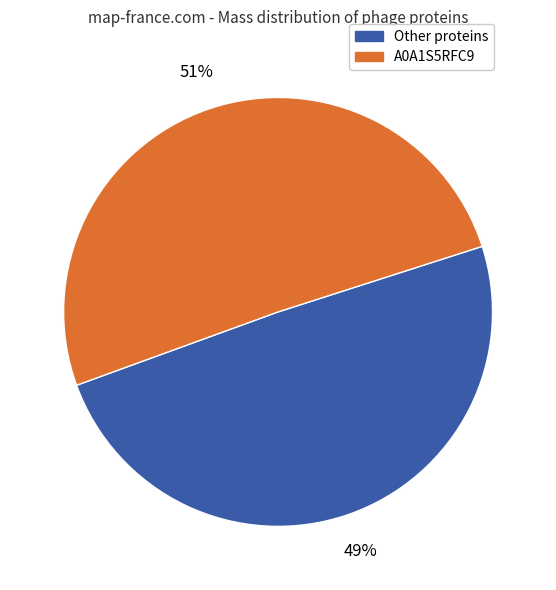

Is there any slice that represents more than half of the pie?

Yes